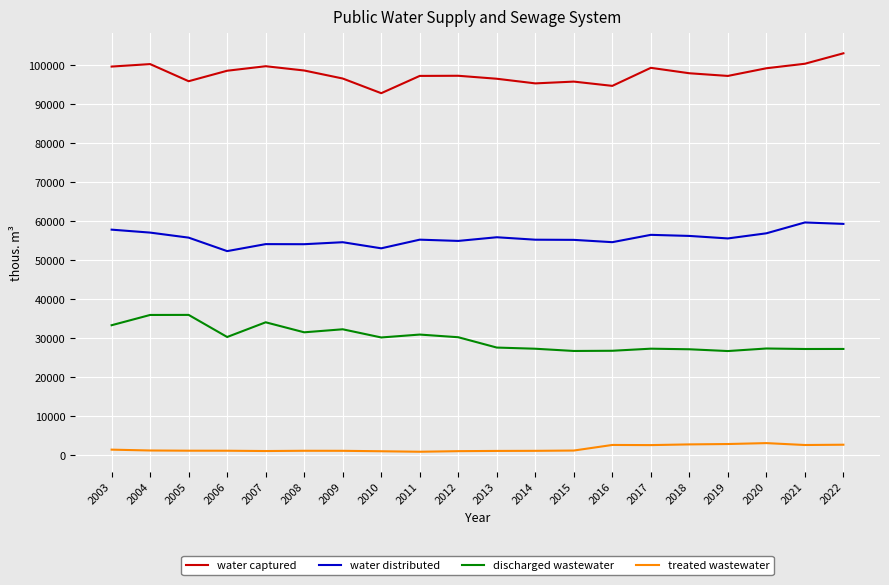

True or false: water captured and water distributed intersect in this chart.

False